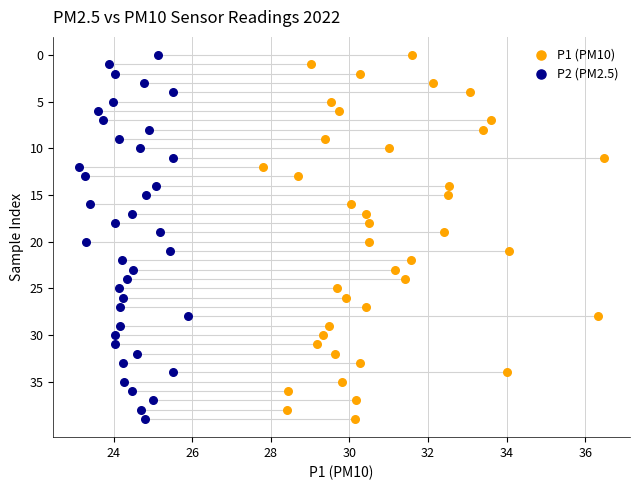

What are all the series names shown in the legend?

P1 (PM10), P2 (PM2.5)